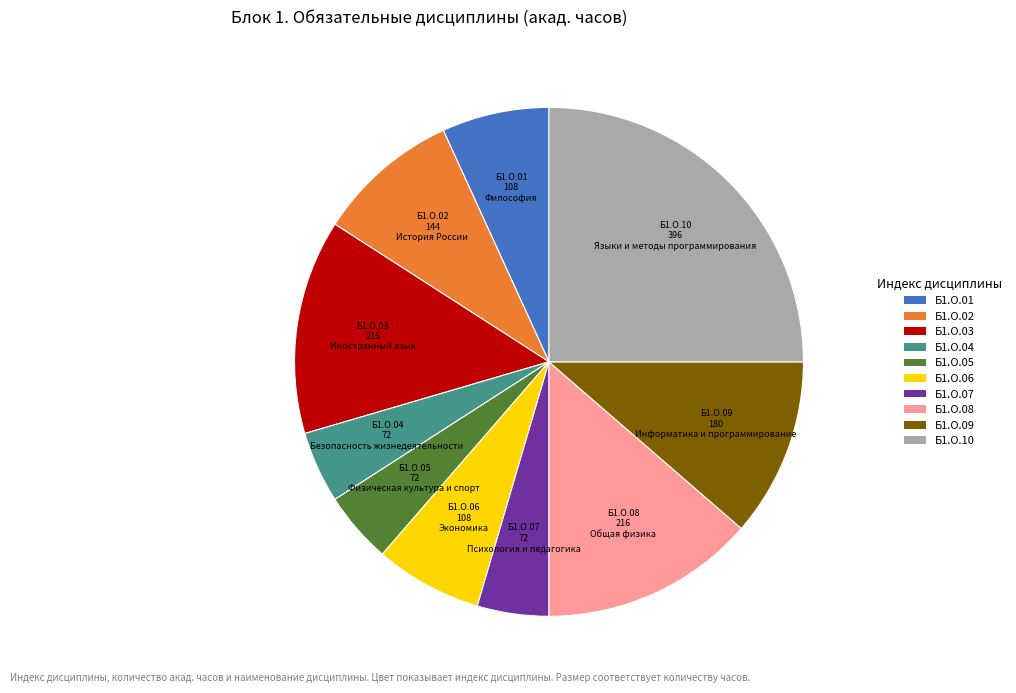

Does any single category account for the majority?

No